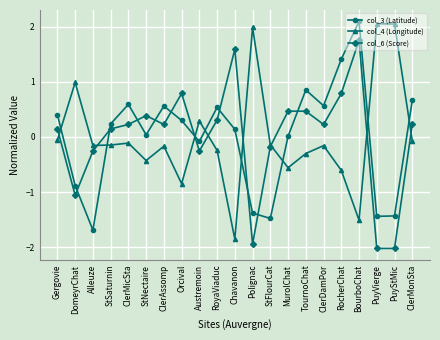

Between which two adjacent categories do col_6 (Score) and col_3 (Latitude) first intersect?

DomeyrChat and Alleuze